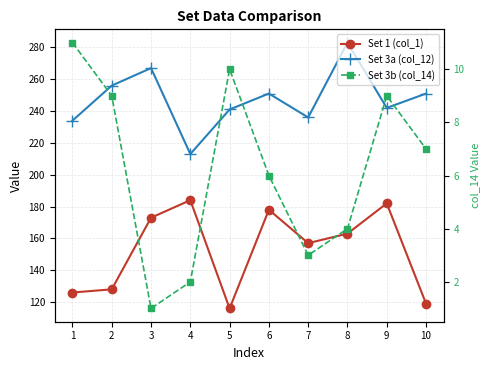

List the labels in order of Set 3a (col_12) value, smallest first.

4, 1, 7, 5, 9, 6, 10, 2, 3, 8